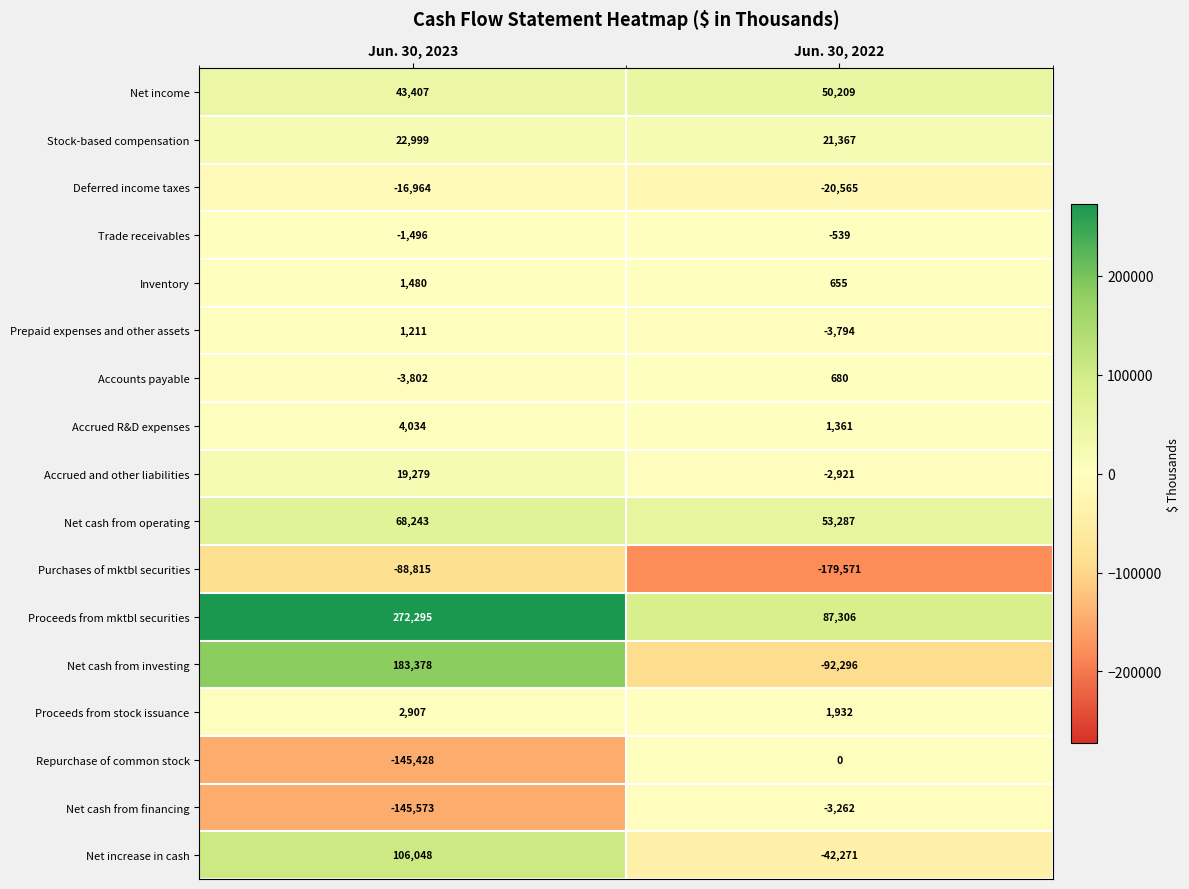

What is the greatest value displayed?

272295